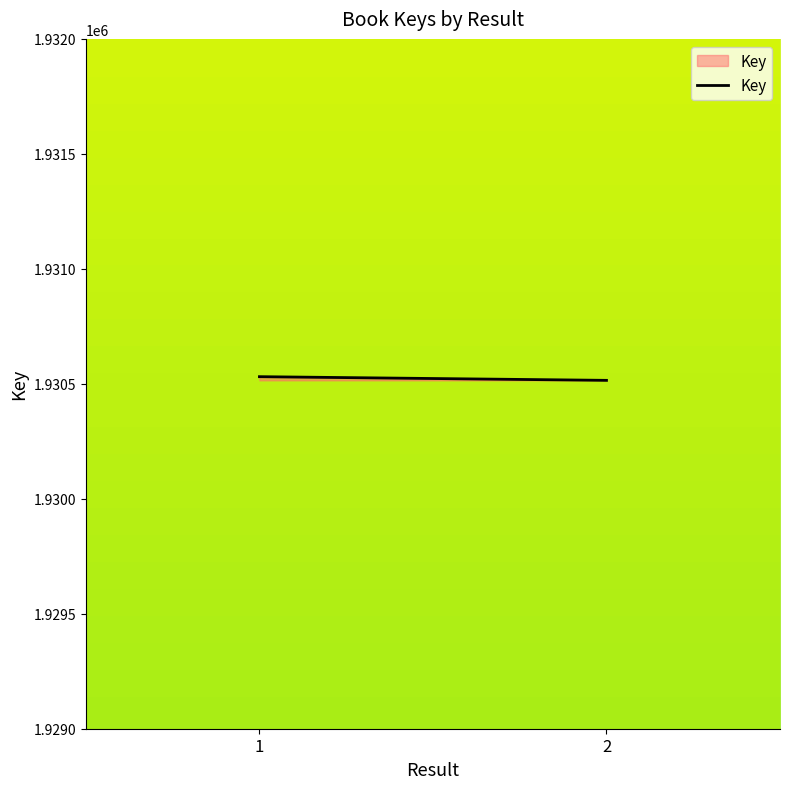

What is the sum of the values at 2 and 1?

3861046